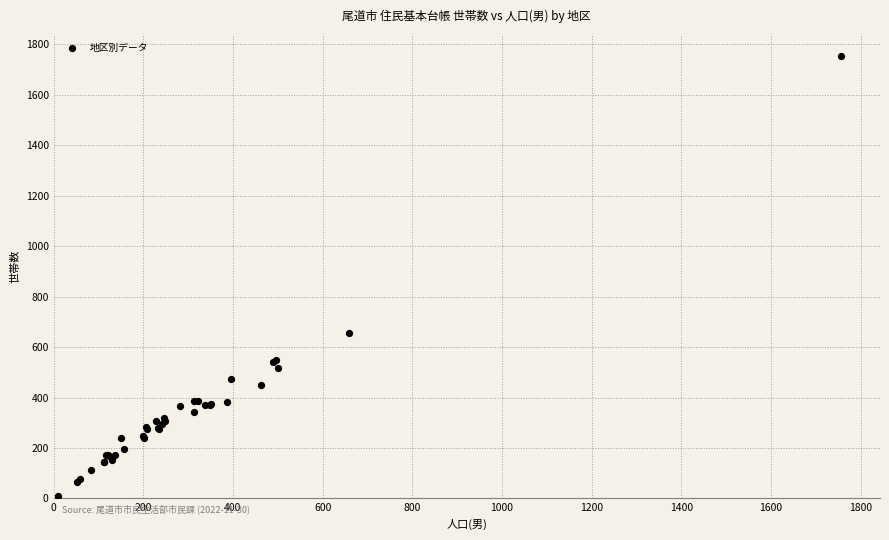

What Y value in the scatter plot is closest to 881?

657